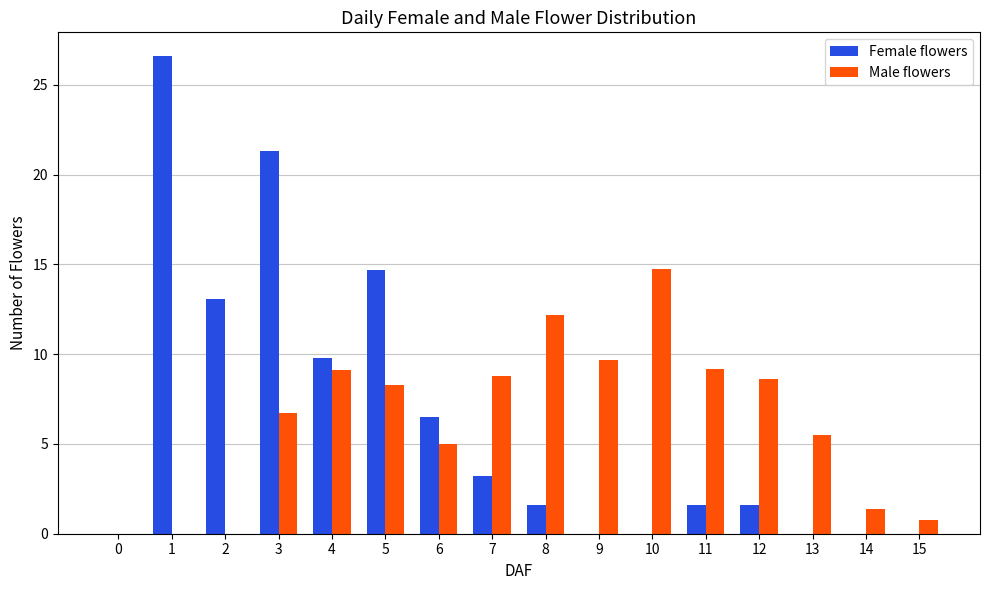

Where is Male flowers nearest to the value 7?

3